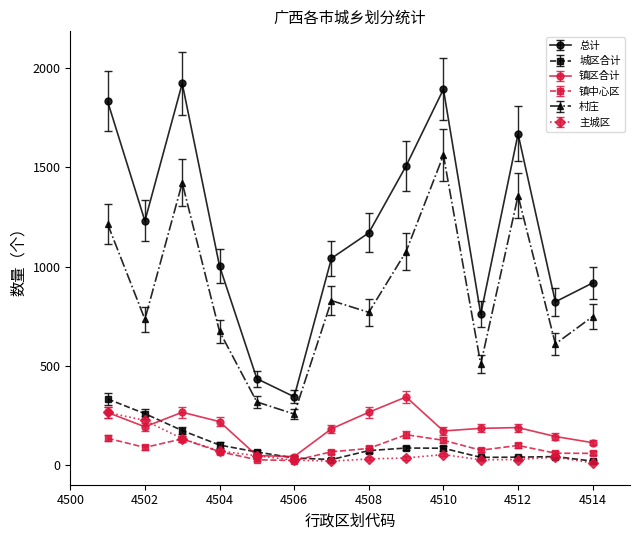

What is the maximum value for 总计?

1922